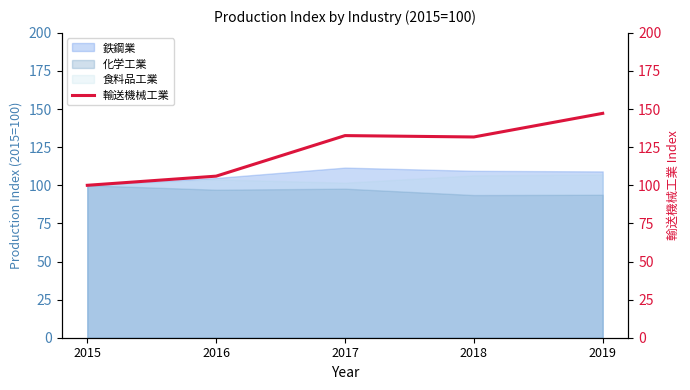

What is the lowest value of the 化学工業 series?

93.6